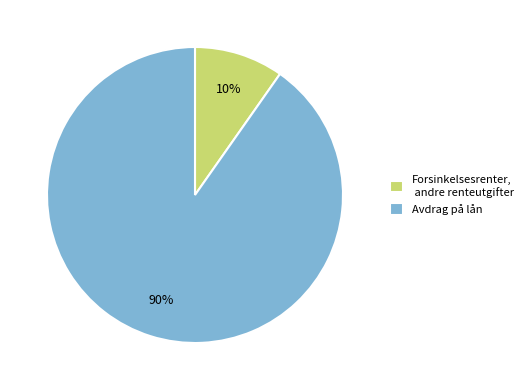

Is there any slice that represents more than half of the pie?

Yes